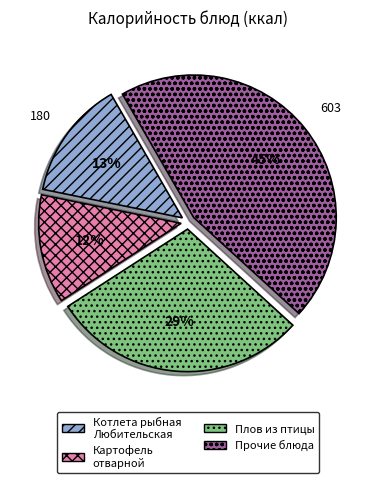

To the nearest percent, what is the difference between the largest and smallest slice percentages?

33%